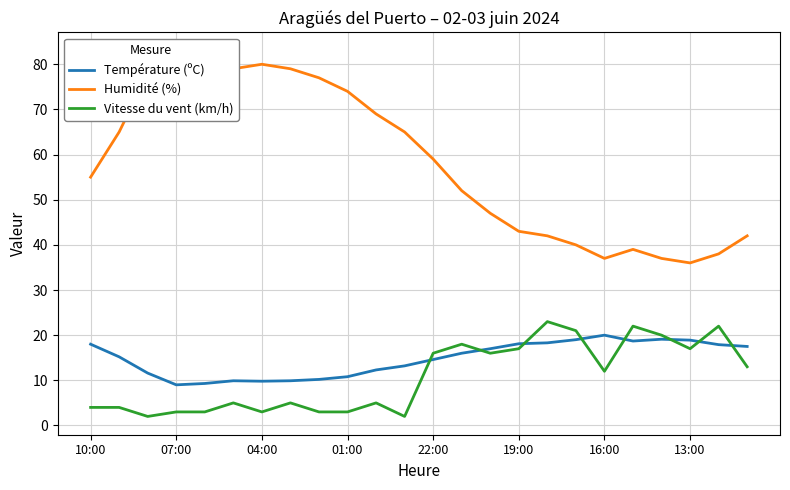

Reading left to right, what are all the values shown in this chart?

Température (ºC): 18.0	15.2	11.6	9.0	9.3	9.9	9.8	9.9	10.2	10.8	12.3	13.2	14.6	16.0	17.0	18.1	18.3	19.0	20.0	18.7	19.1	18.9	17.9	17.5
Humidité (%): 55.0	65.0	78.0	83.0	81.0	79.0	80.0	79.0	77.0	74.0	69.0	65.0	59.0	52.0	47.0	43.0	42.0	40.0	37.0	39.0	37.0	36.0	38.0	42.0
Vitesse du vent (km/h): 4.0	4.0	2.0	3.0	3.0	5.0	3.0	5.0	3.0	3.0	5.0	2.0	16.0	18.0	16.0	17.0	23.0	21.0	12.0	22.0	20.0	17.0	22.0	13.0